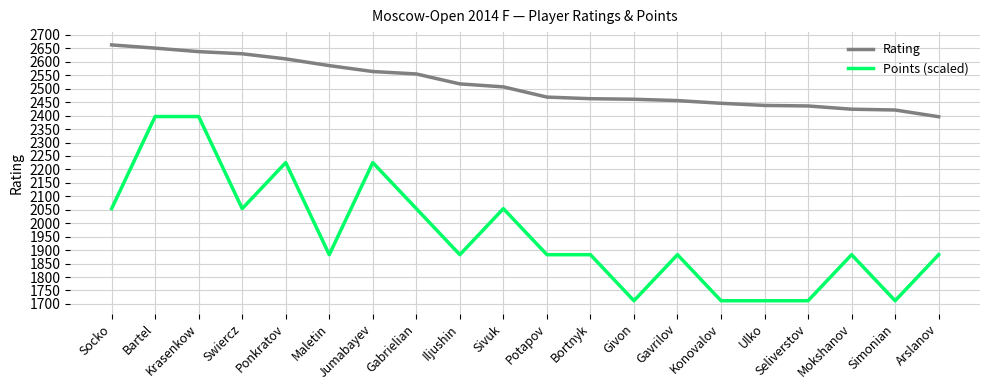

What is the sum of all Points (scaled) values?

39203.2